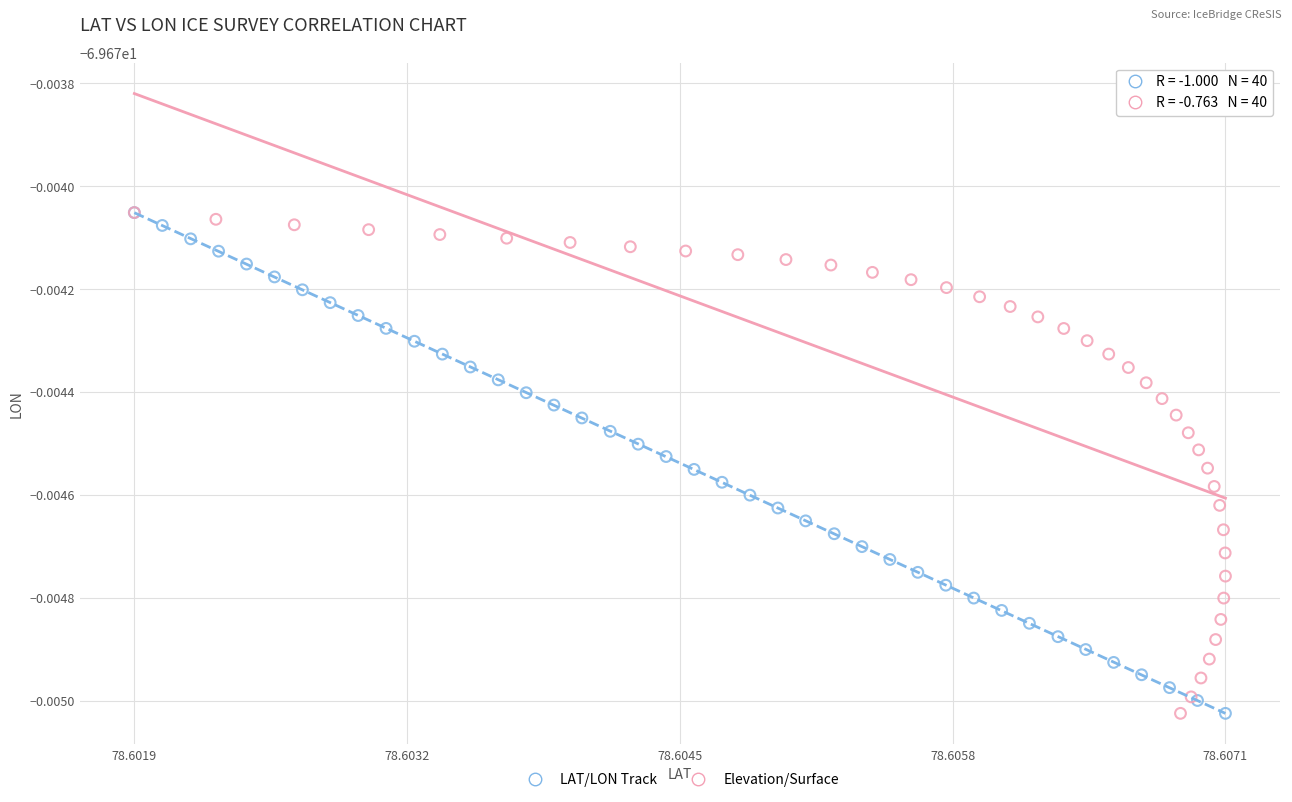

What are all the series names shown in the legend?

LAT/LON Track, Elevation/Surface